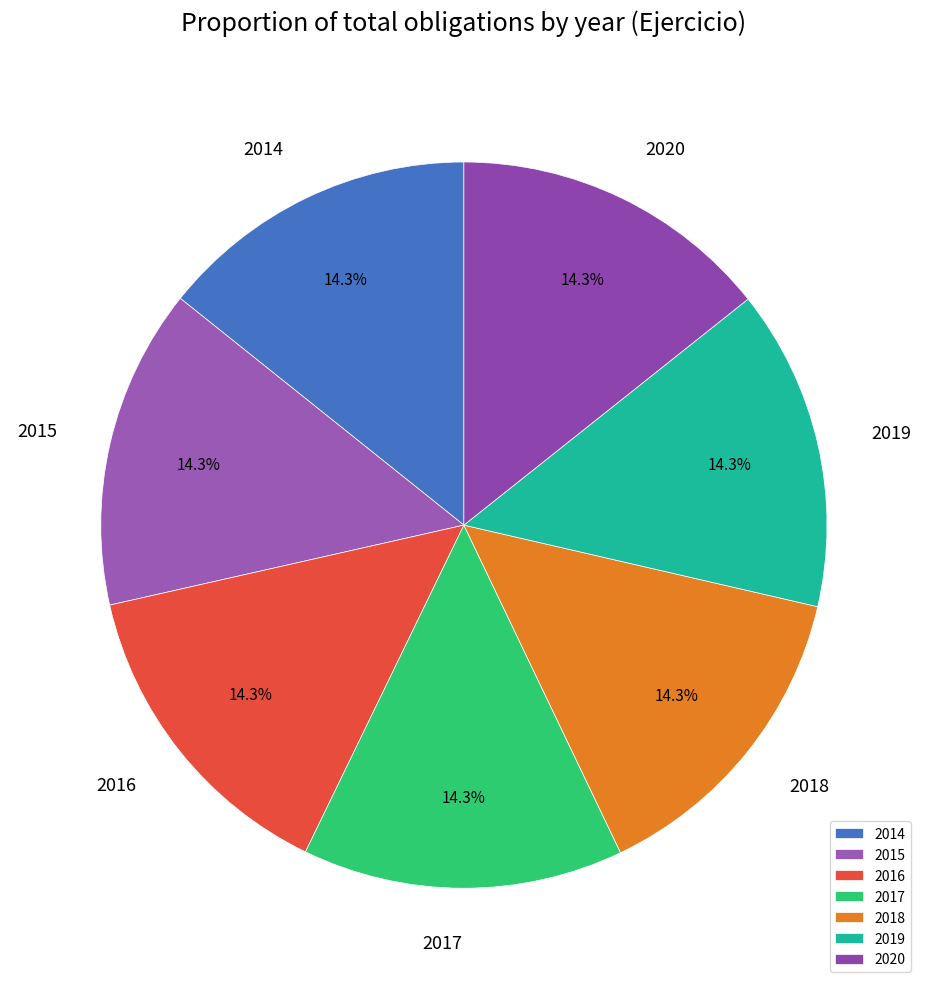

Is 2020 the majority of the pie?

No